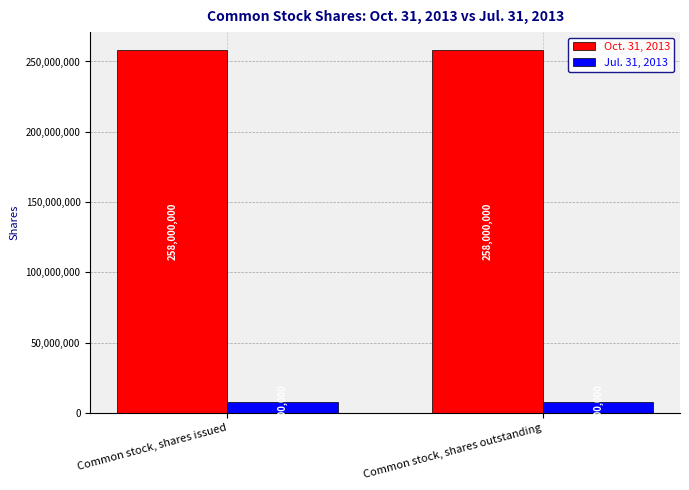

What is the sum of all Oct. 31, 2013 values?

516000000